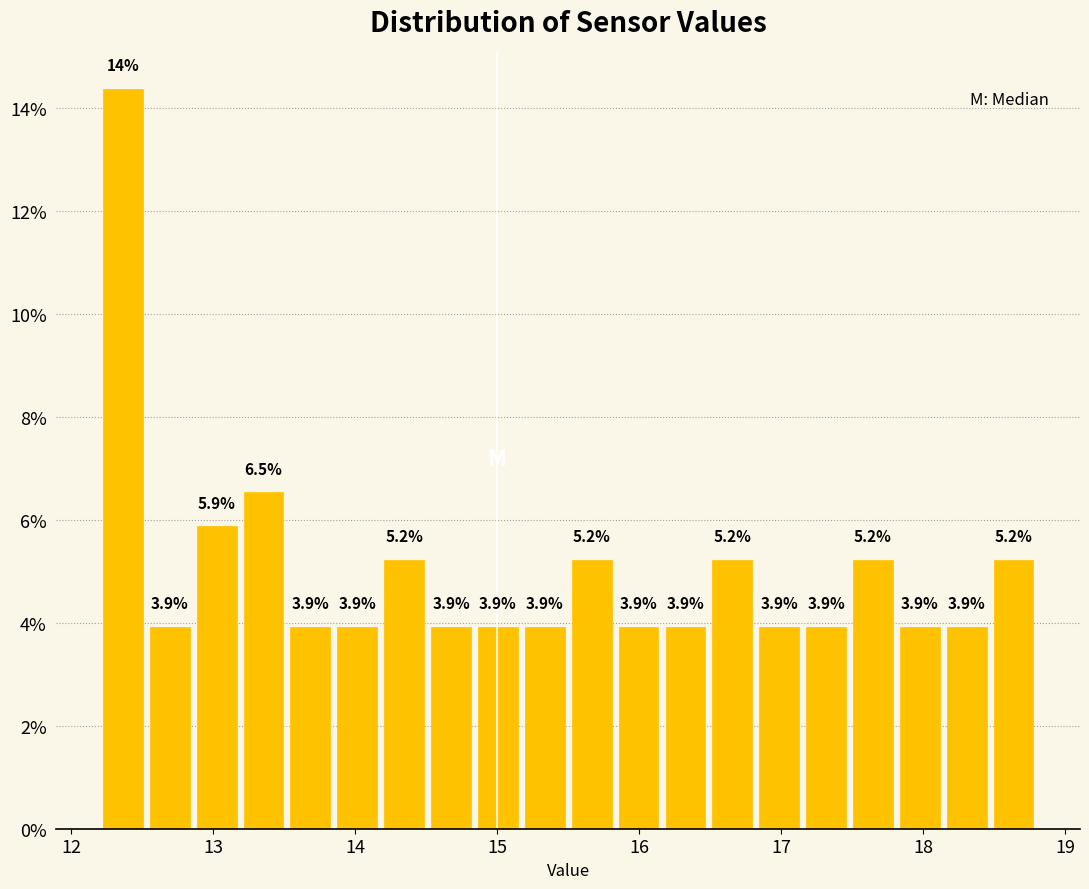

Read against the x-axis, roughly where is the centre of the tallest bar?

12.4